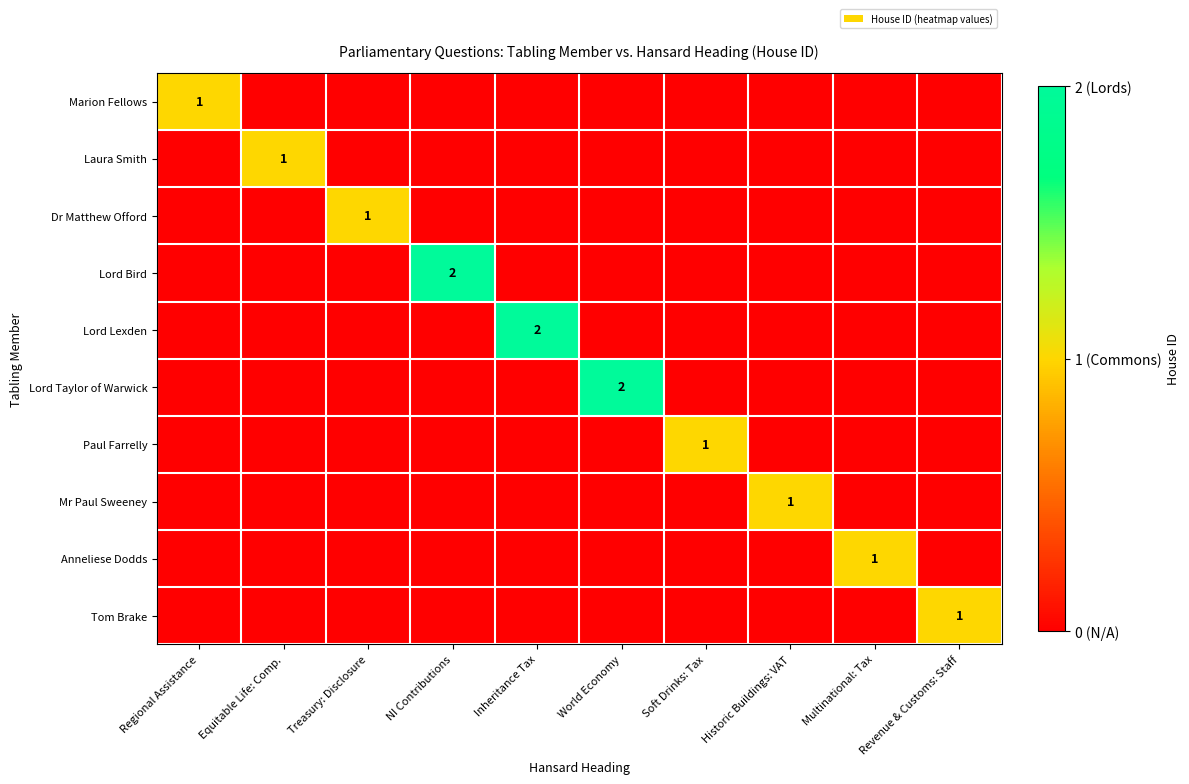

True or false: Lord Lexden has a value of 2 at Inheritance Tax.

True